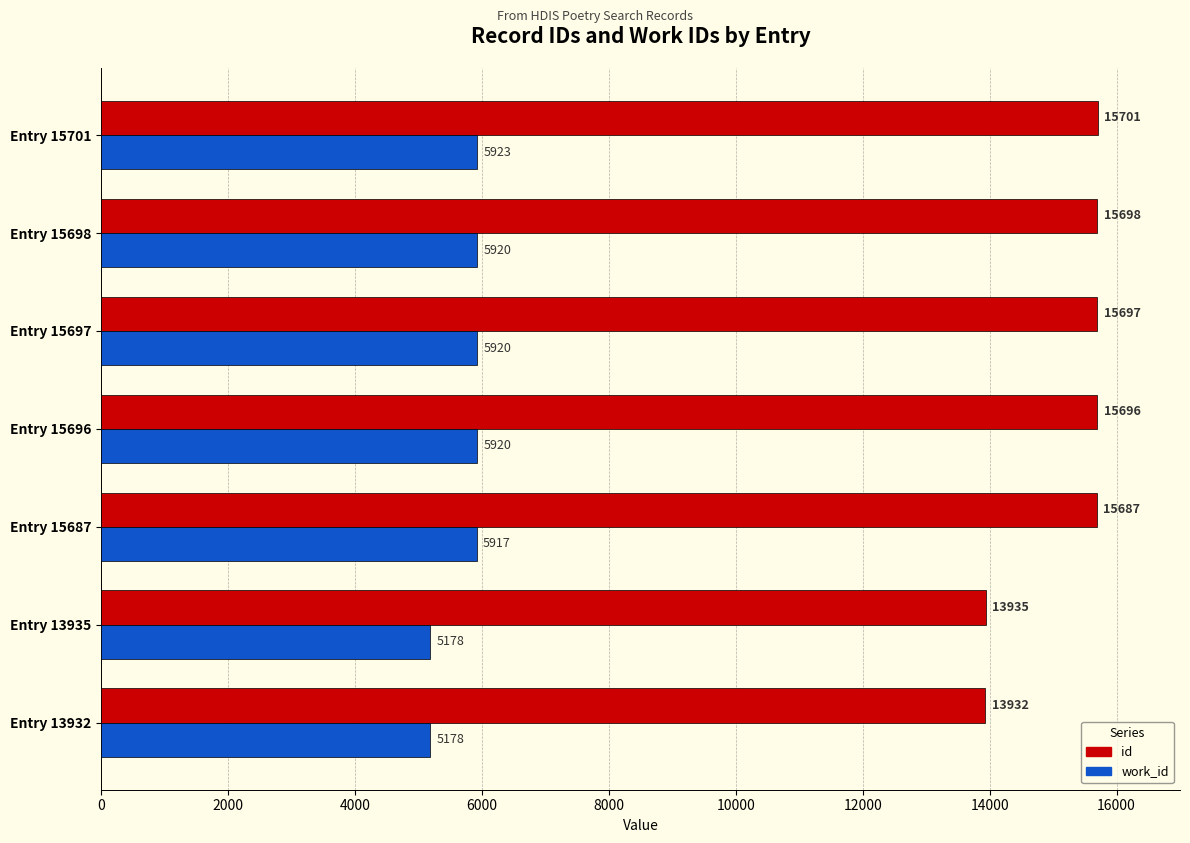

What is the difference between the second highest and minimum values in the work_id series?

742